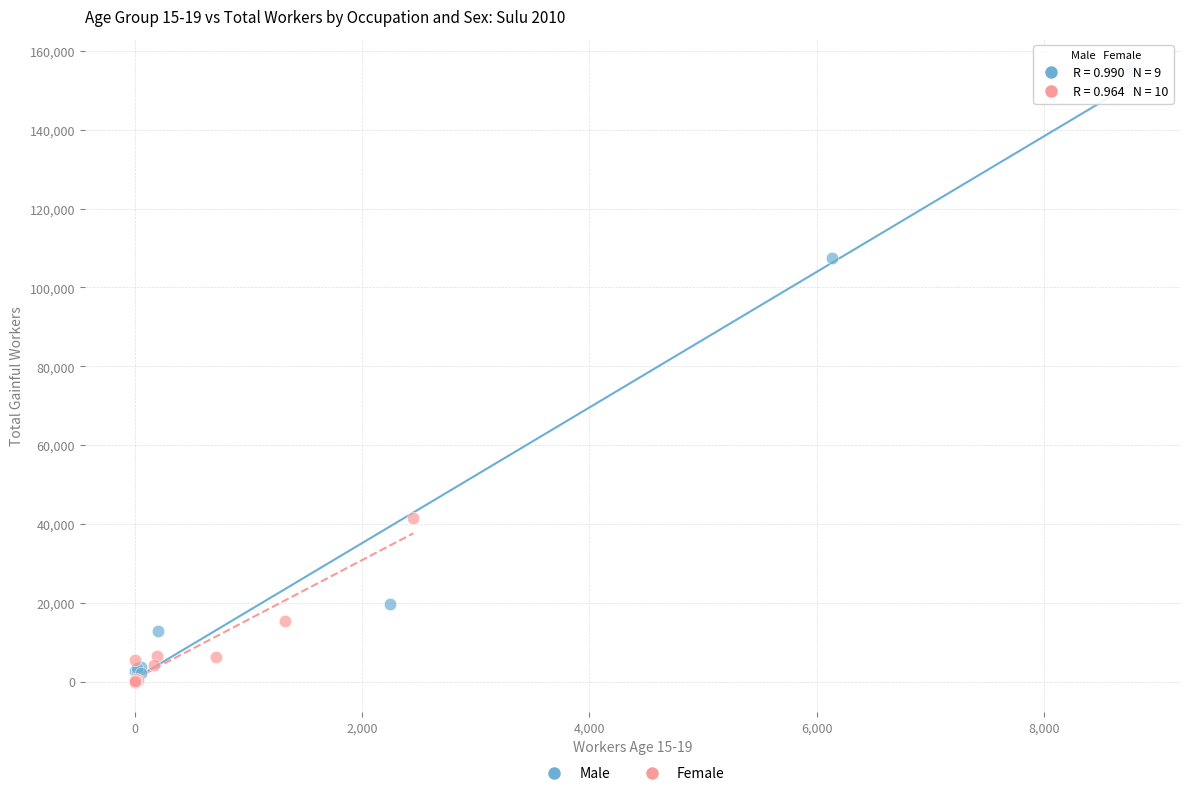

What are all the series names shown in the legend?

Male, Female